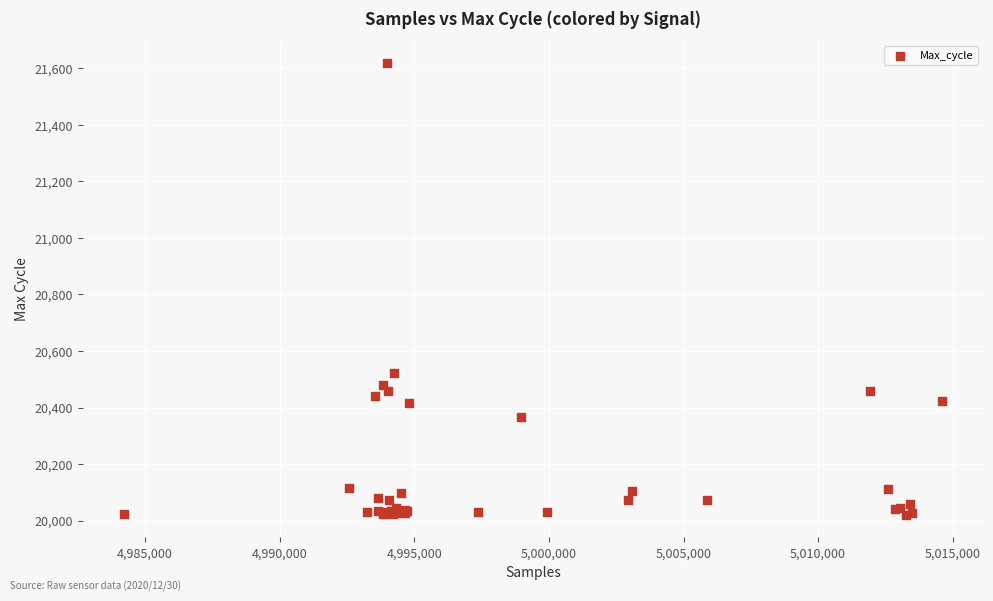

What Y value in the scatter plot is closest to 20819?

20522